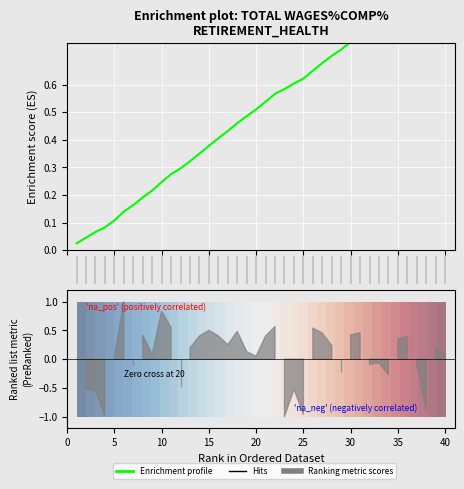

Count the number of categories in the chart.

40